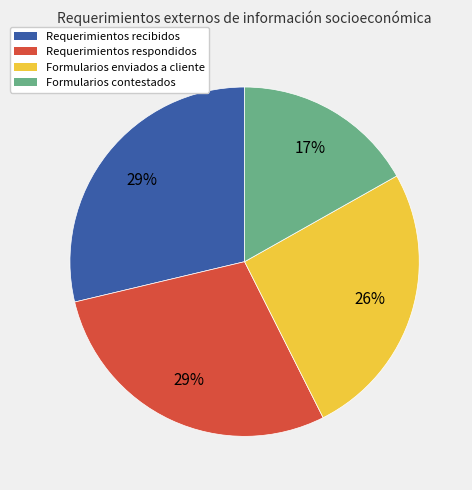

How many slices are in this pie chart?

4